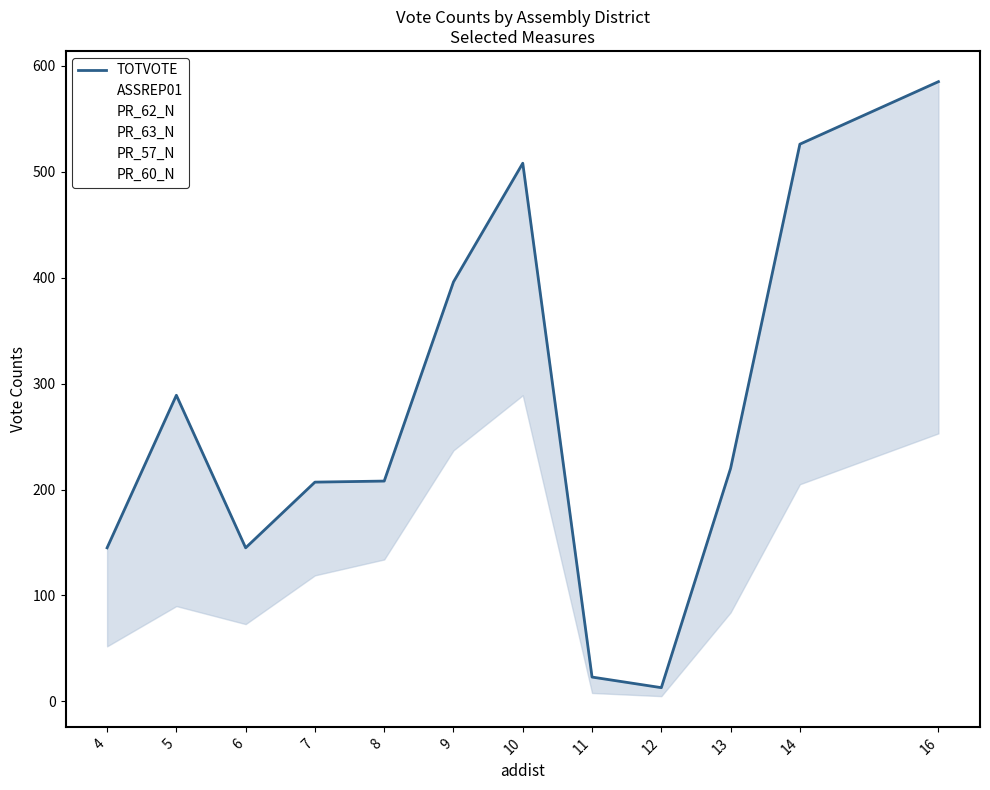

Reading left to right, extract all data points from this chart.

TOTVOTE: 145	289	145	207	208	396	508	23	13	220	526	585
ASSREP01: 89	164	96	153	161	263	336	10	6	183	412	428
PR_62_N: 52	90	84	125	135	244	289	13	5	129	312	326
PR_63_N: 60	109	82	125	135	244	289	10	5	84	205	253
PR_57_N: 68	140	73	119	134	237	301	12	10	92	321	349
PR_60_N: 58	93	84	131	157	262	324	8	6	129	406	411